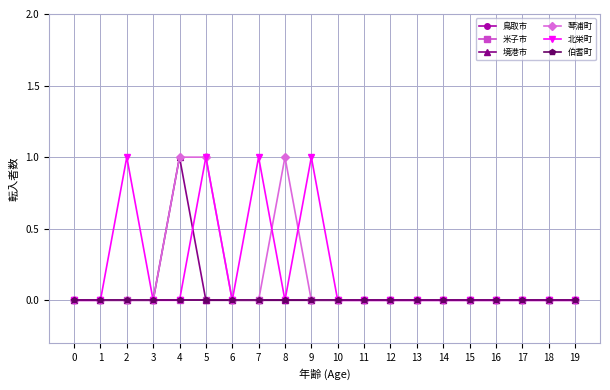

In 境港市, how many points are higher than both neighbors (excluding endpoints)?

1